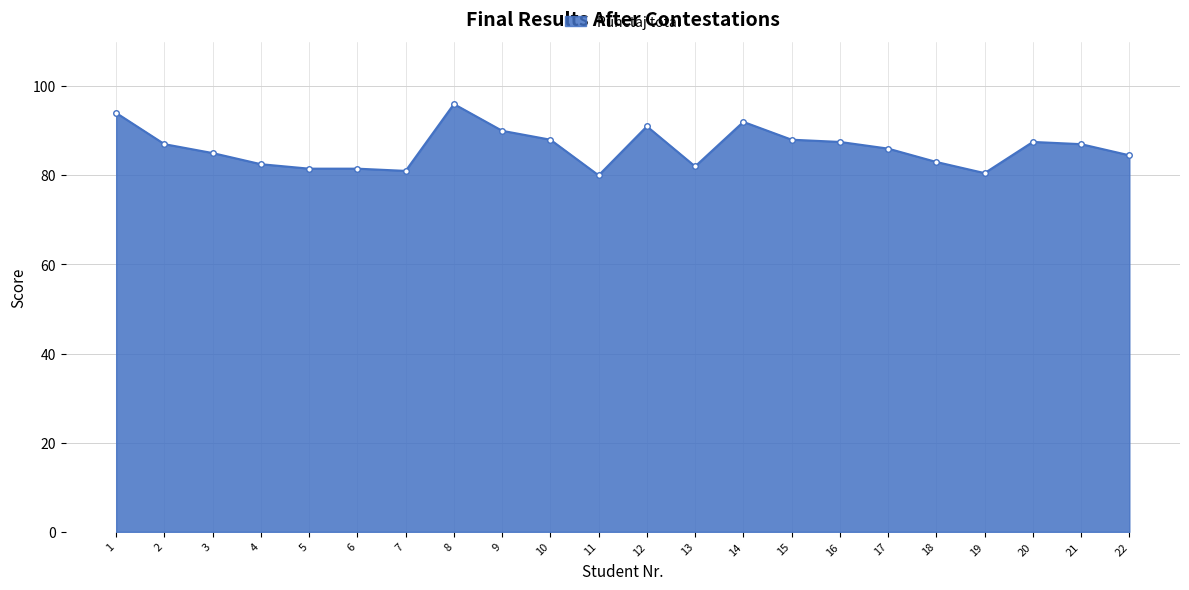

Is it true that the value at 20 is 21.9?

False